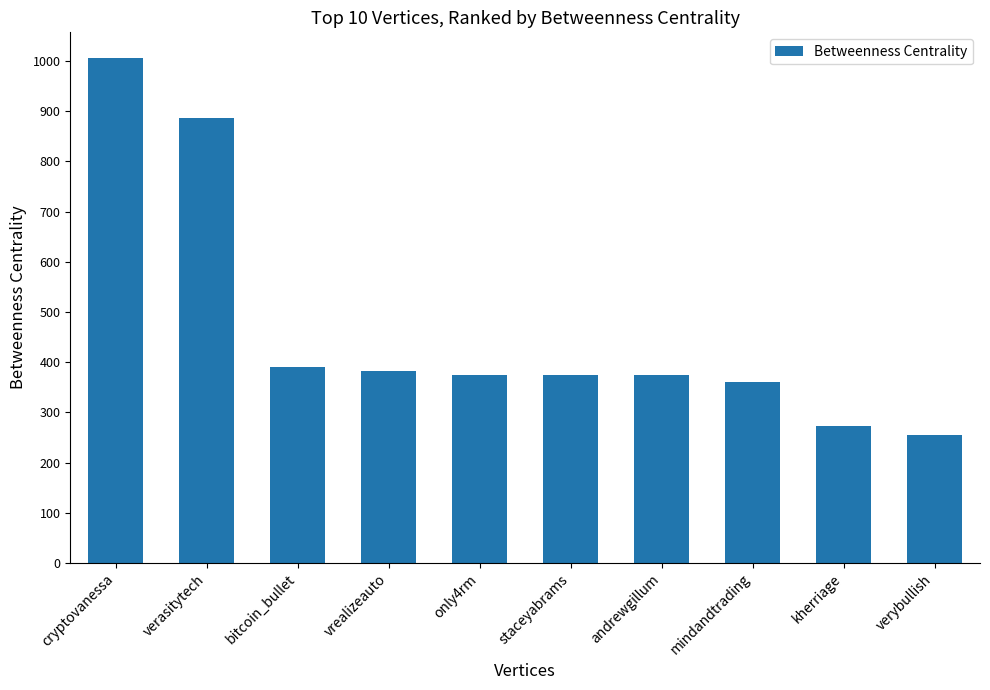

The value at kherriage is 272.0. True or false?

True